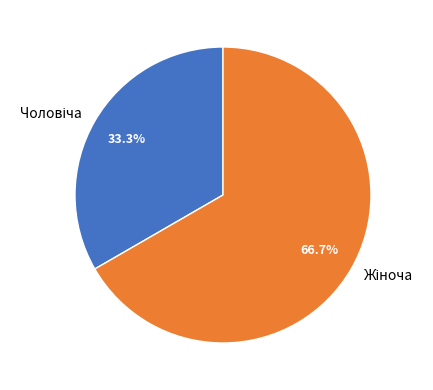

How many slices are in this pie chart?

2